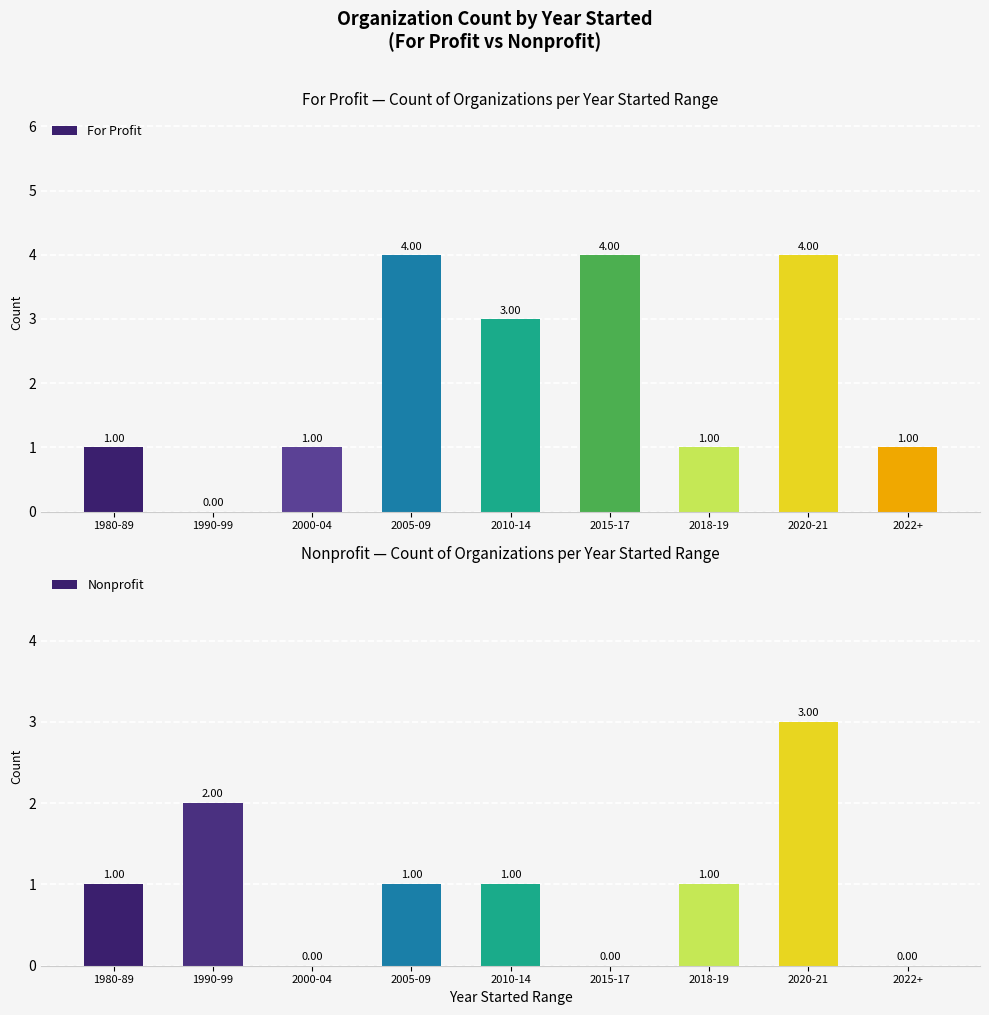

How many bars are there in total?

18